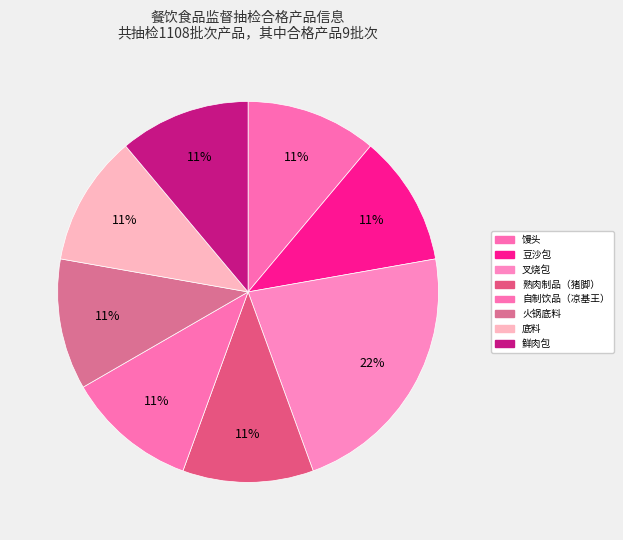

How many slices are in this pie chart?

8